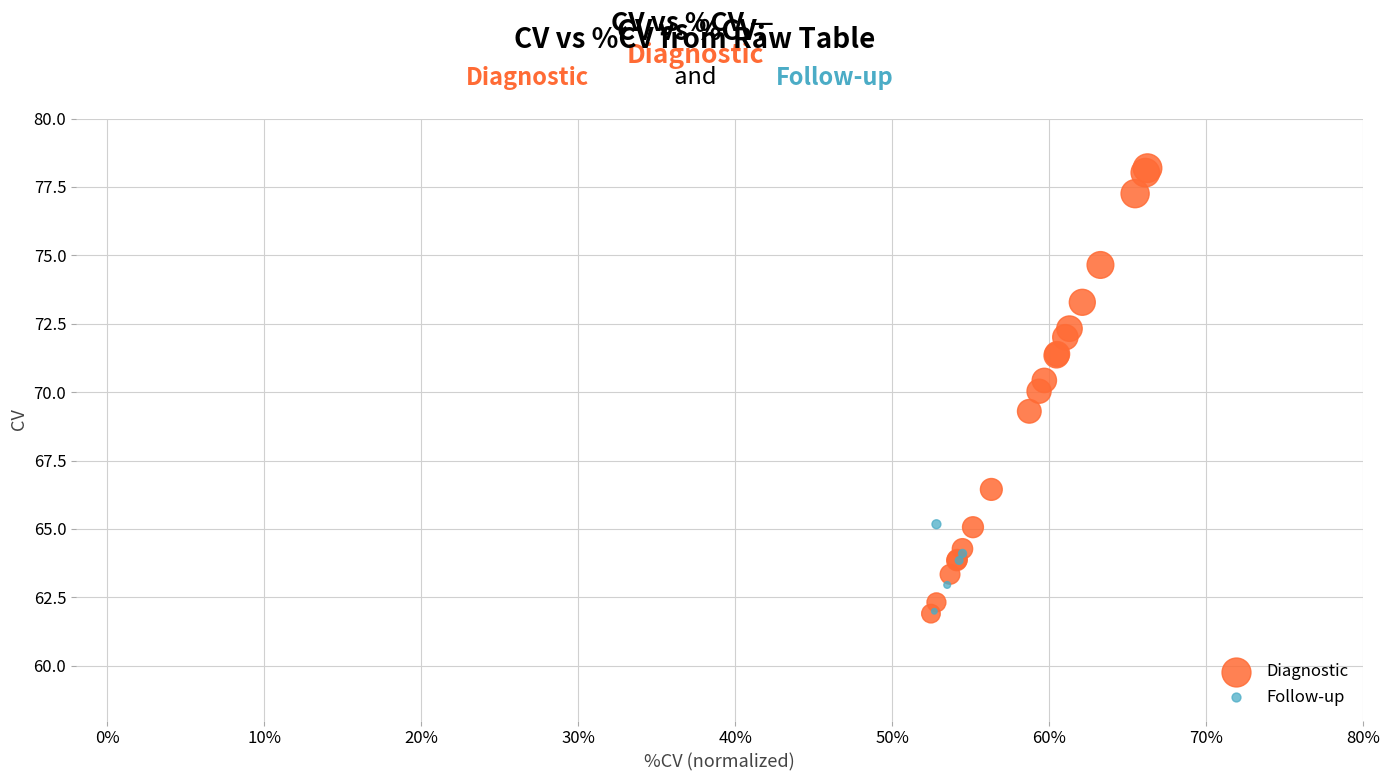

Which series reaches the maximum Y coordinate?

Diagnostic